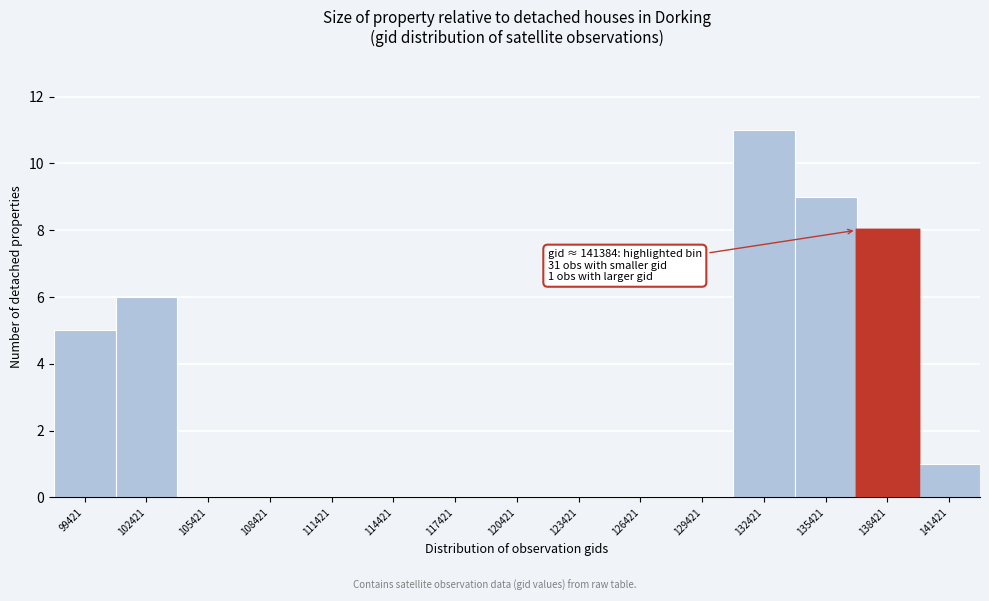

Reading right to left, list all the values displayed in this chart.

141421=1	138421=8	135421=9	132421=11	129421=0	126421=0	123421=0	120421=0	117421=0	114421=0	111421=0	108421=0	105421=0	102421=6	99421=5